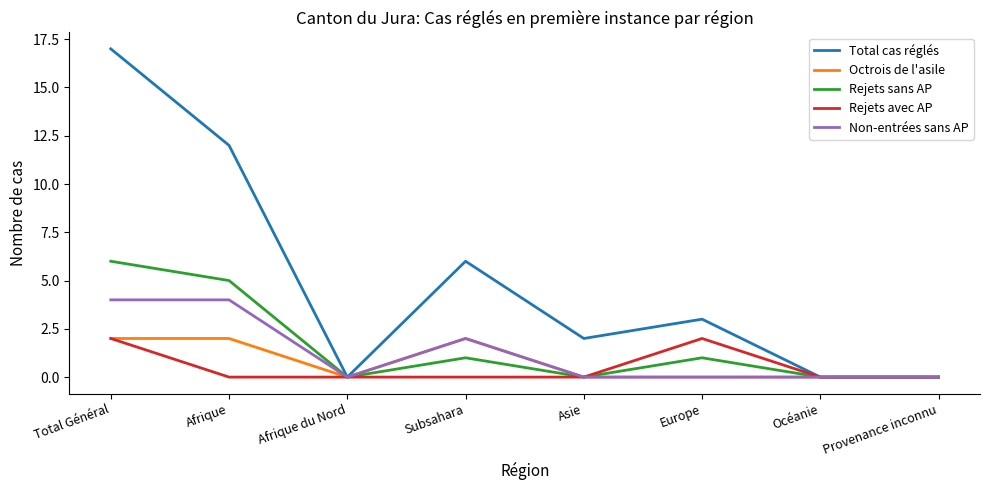

Between Europe and Provenance inconnu, which series saw the biggest shift?

Total cas réglés